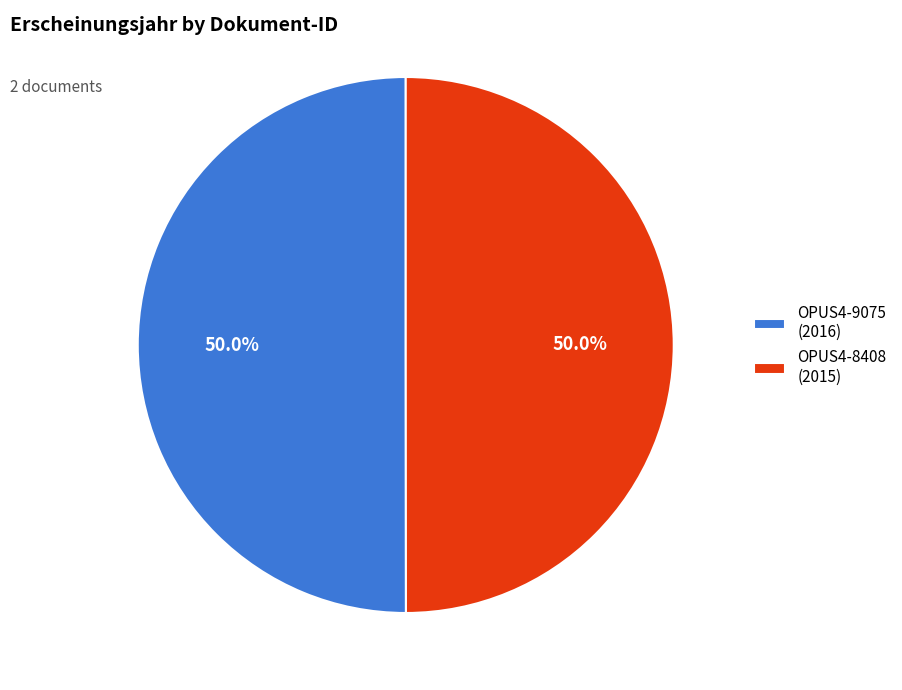

Approximately how many times larger is the value at OPUS4-8408 (2015) compared to OPUS4-9075 (2016)?

1.0